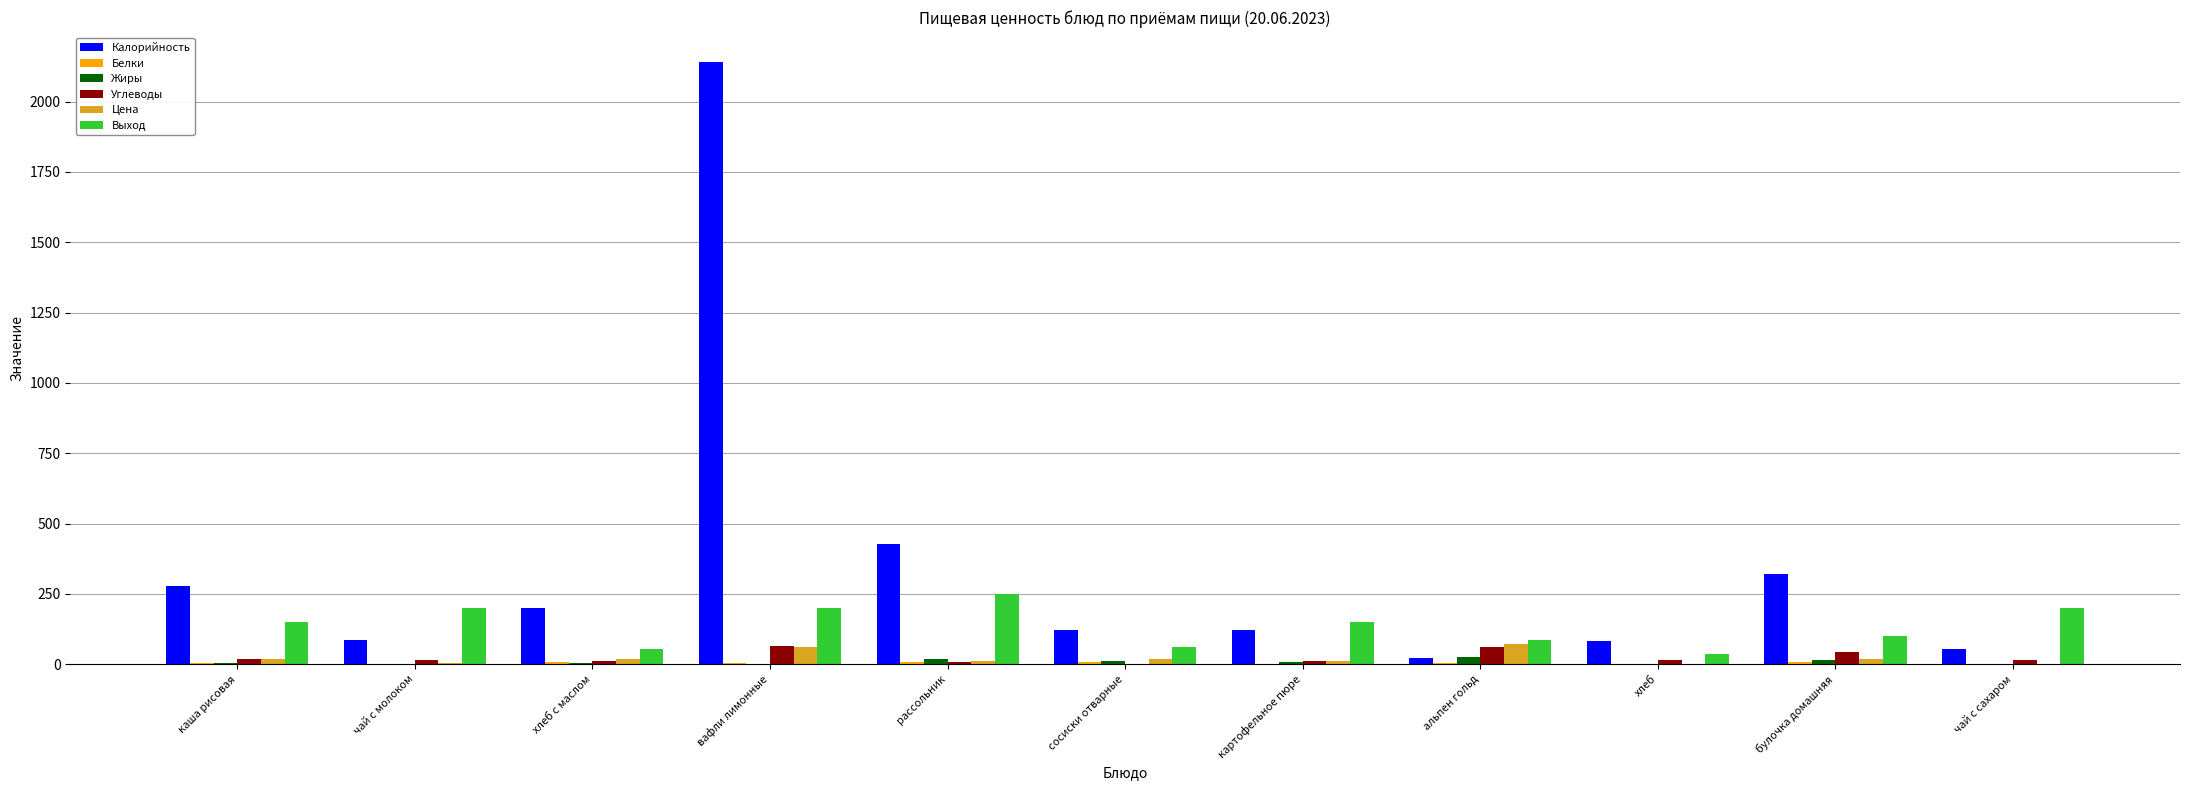

Where does the Цена series first go above 18?

каша рисовая